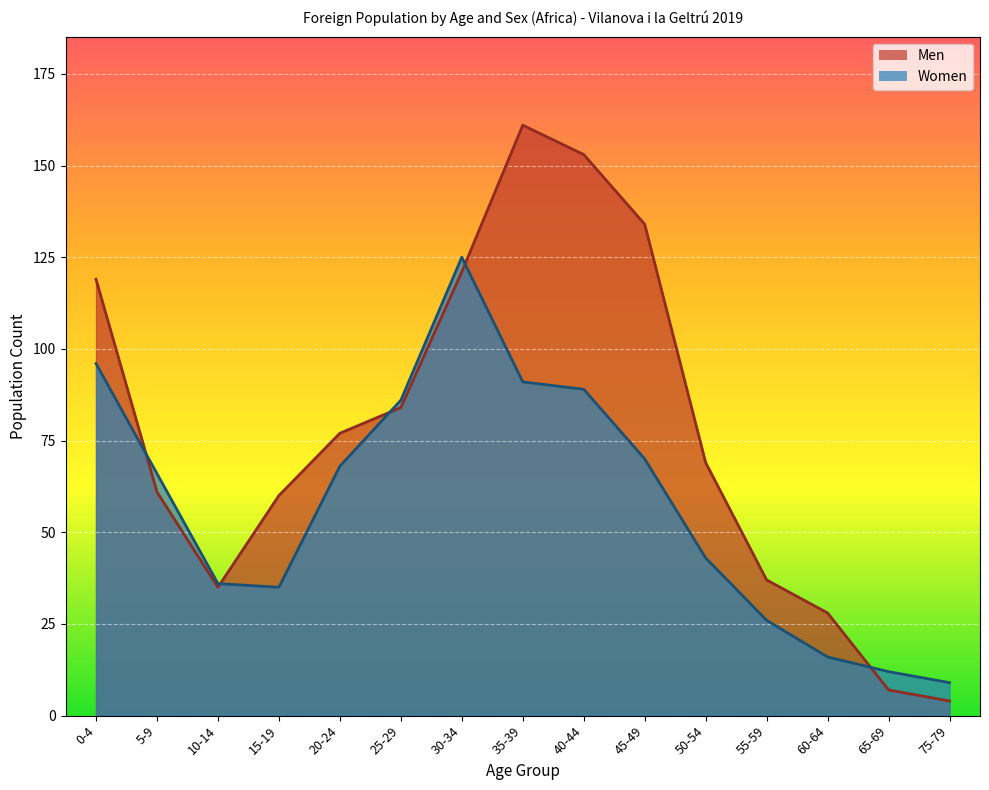

How many lines are shown in the chart?

2